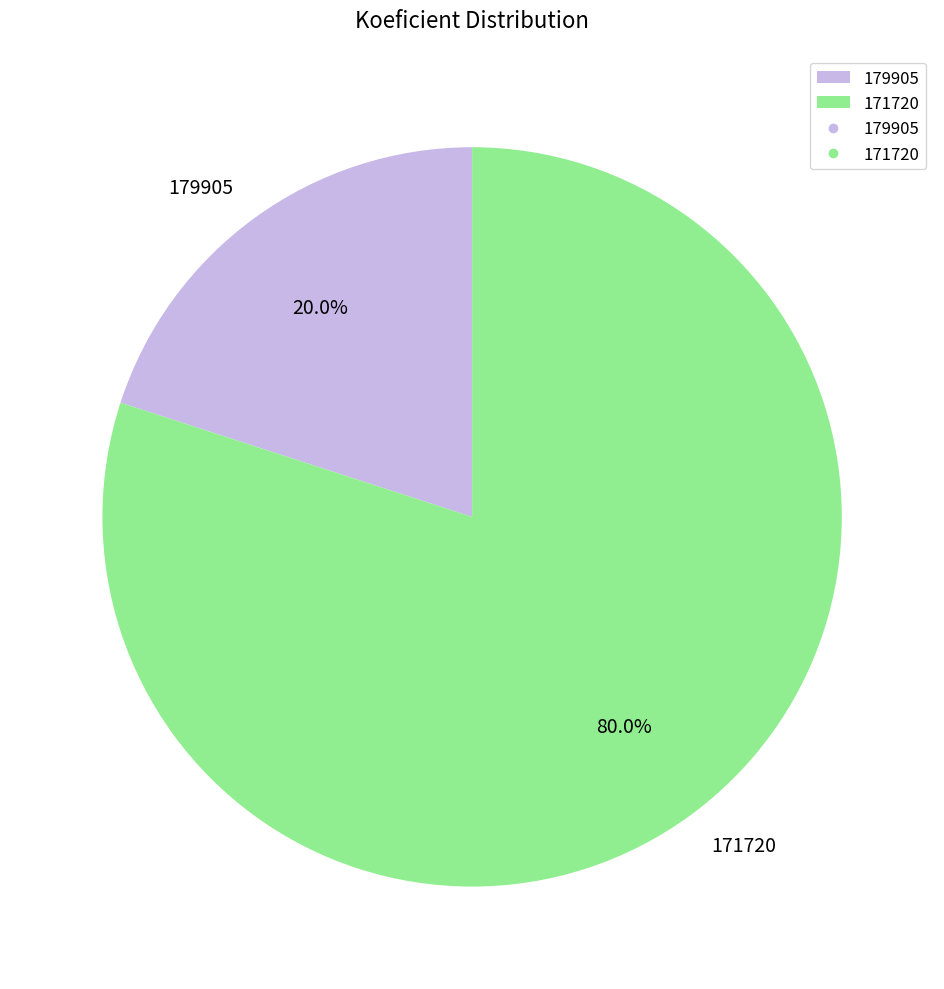

Which category accounts for the majority?

171720